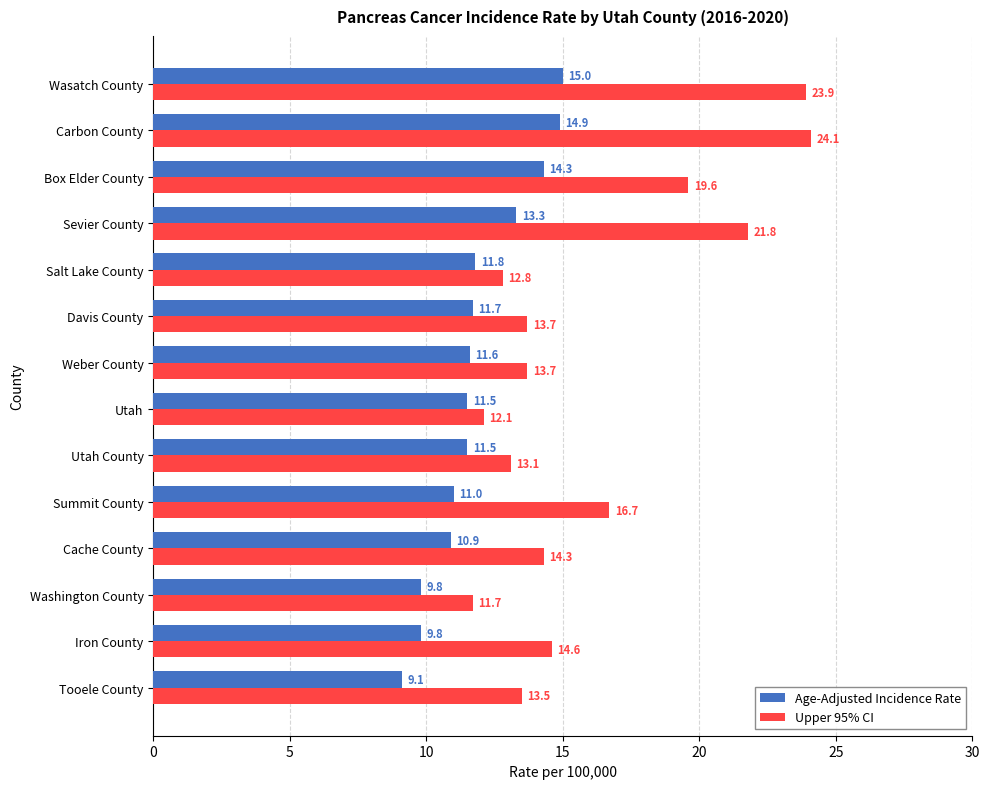

Which series has the widest spread of values?

Upper 95% CI